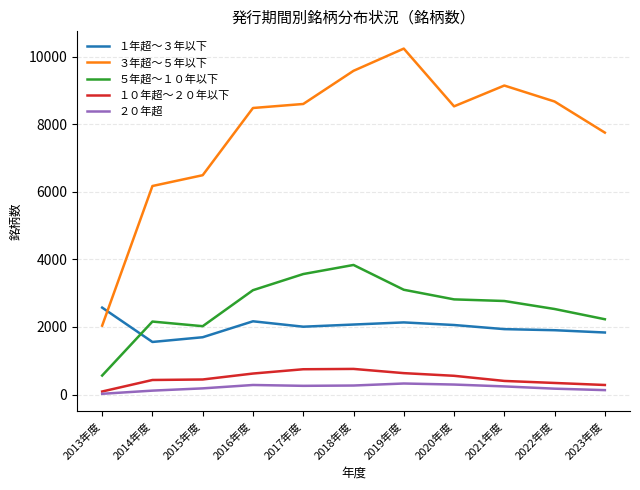

The value of ５年超～１０年以下 at 2015年度 is 2023. True or false?

True